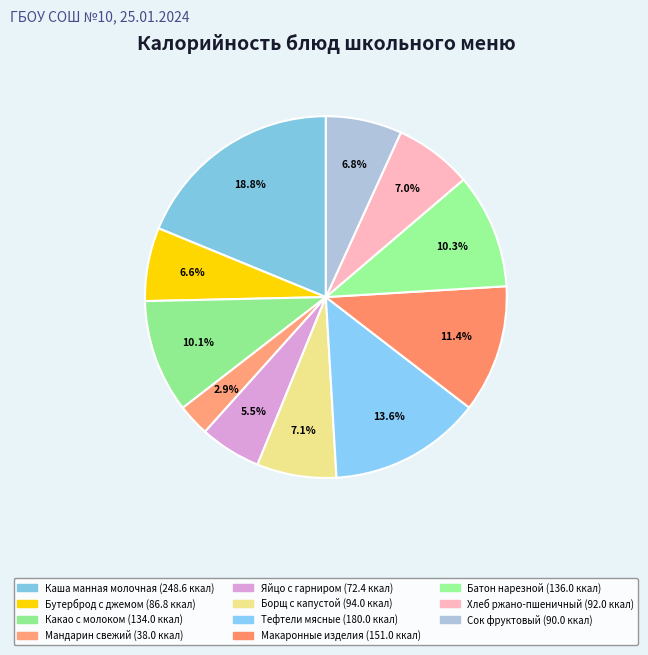

How many segments does this pie chart have?

11